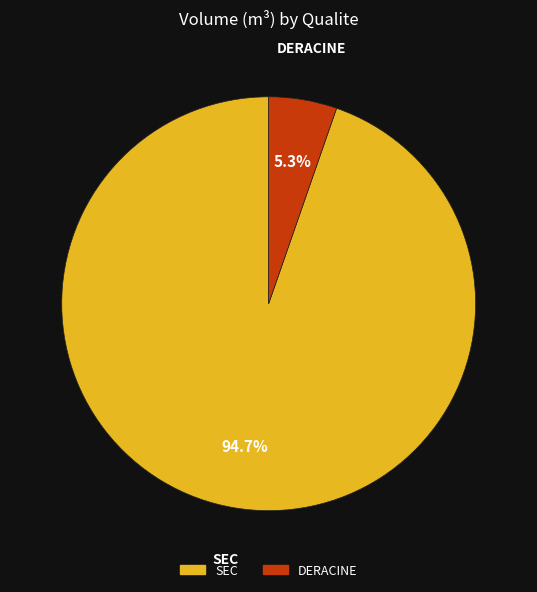

Is there a majority slice in this chart?

Yes